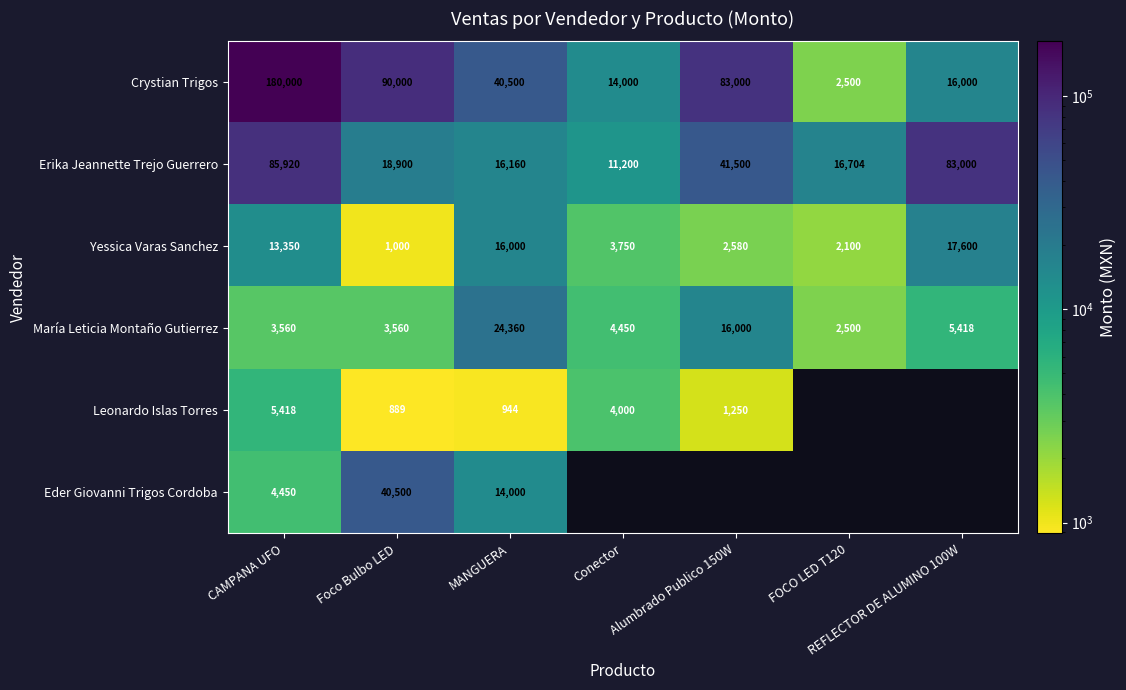

What is the lowest value of the Yessica Varas Sanchez series?

1000